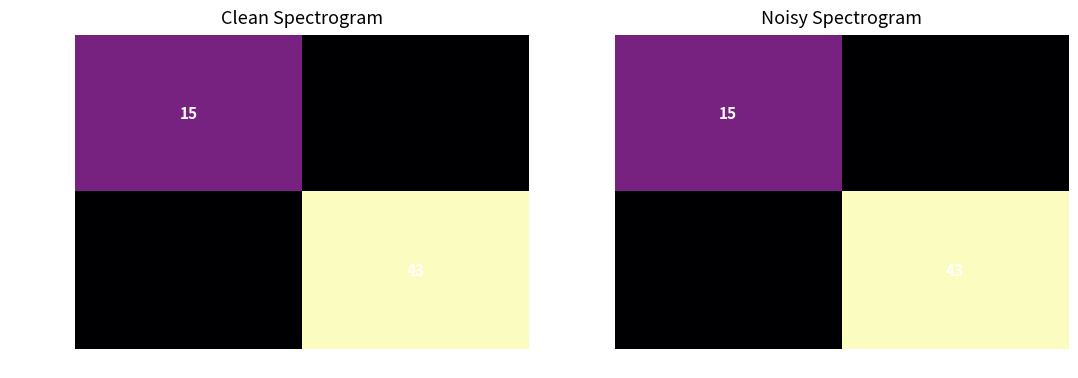

What is the greatest value displayed?

43